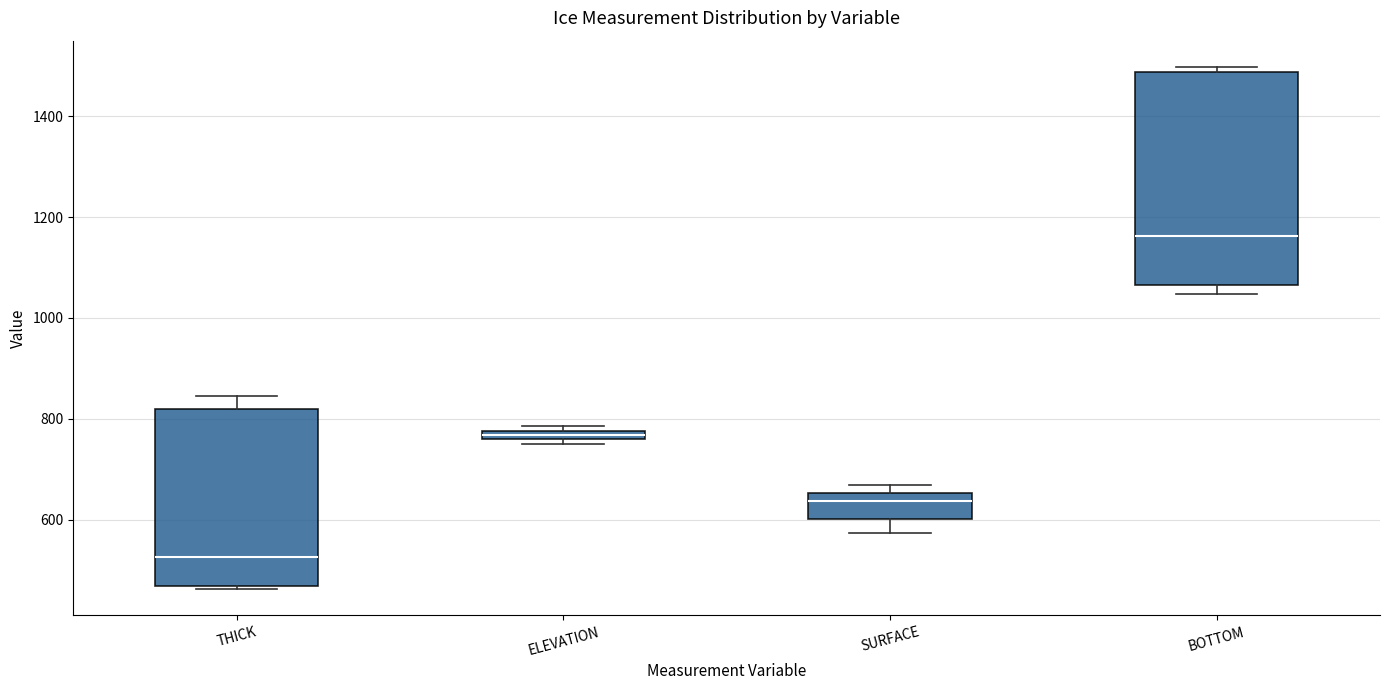

Which box has the highest median line?

BOTTOM